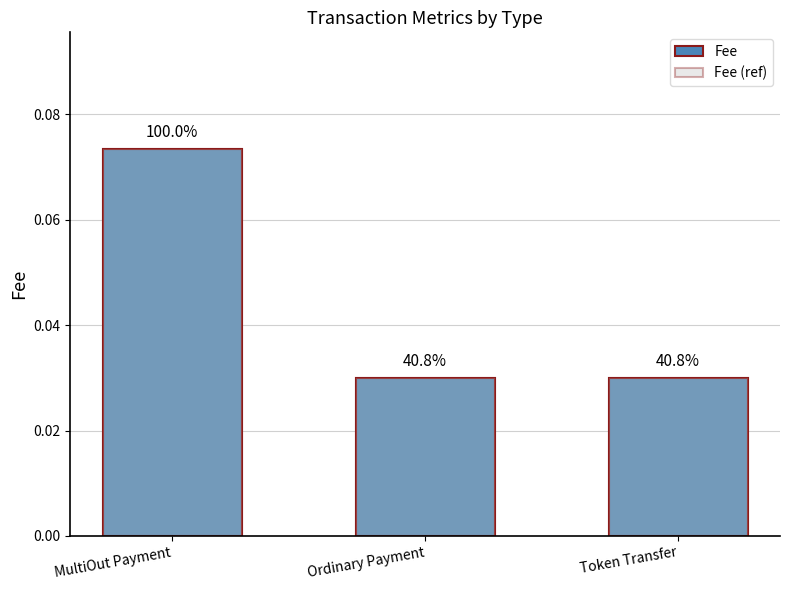

What position from the right is MultiOut Payment?

3